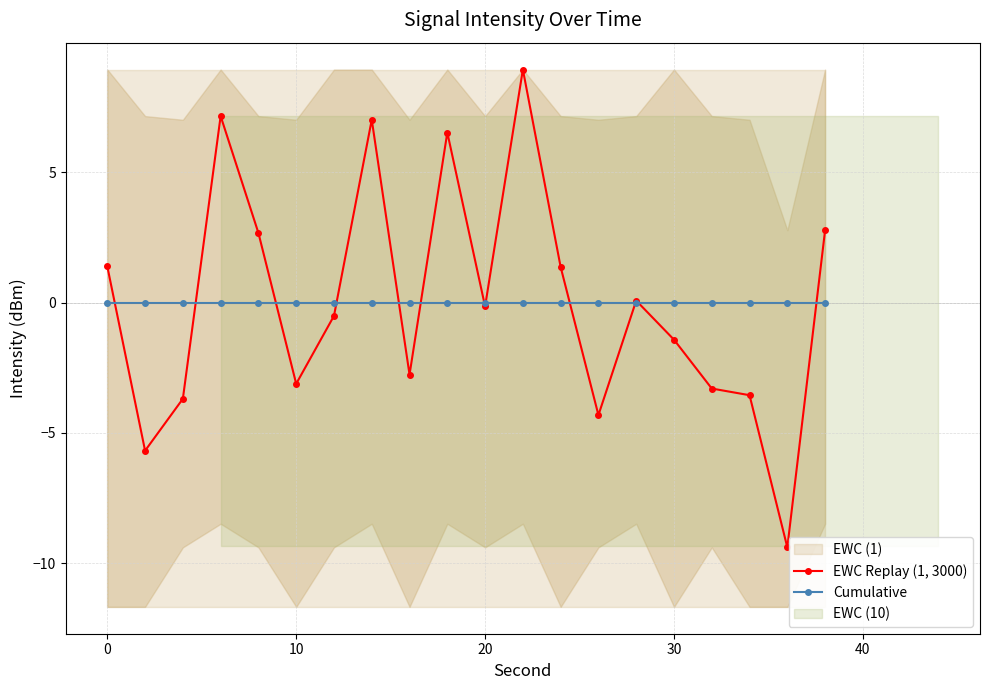

True or false: EWC Replay (1, 3000) has more than 2 interior local peaks.

True